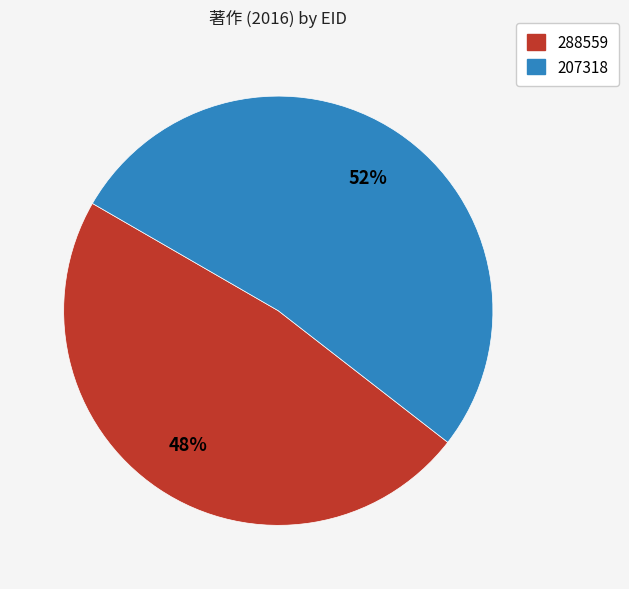

What is the majority slice?

207318